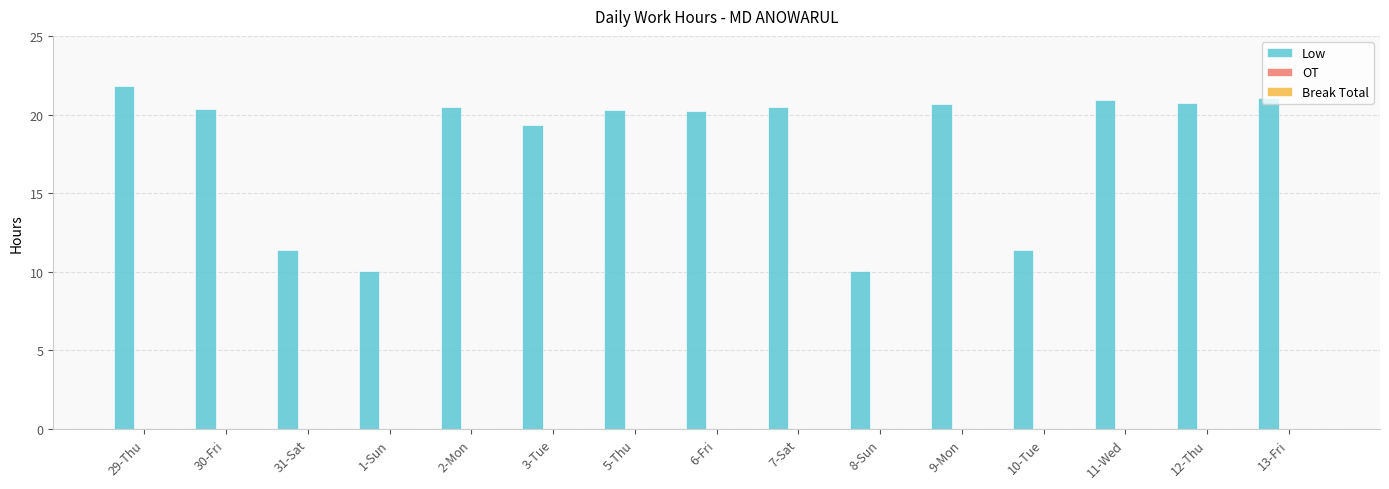

Is it true that the value at 3-Tue is 32.3?

False